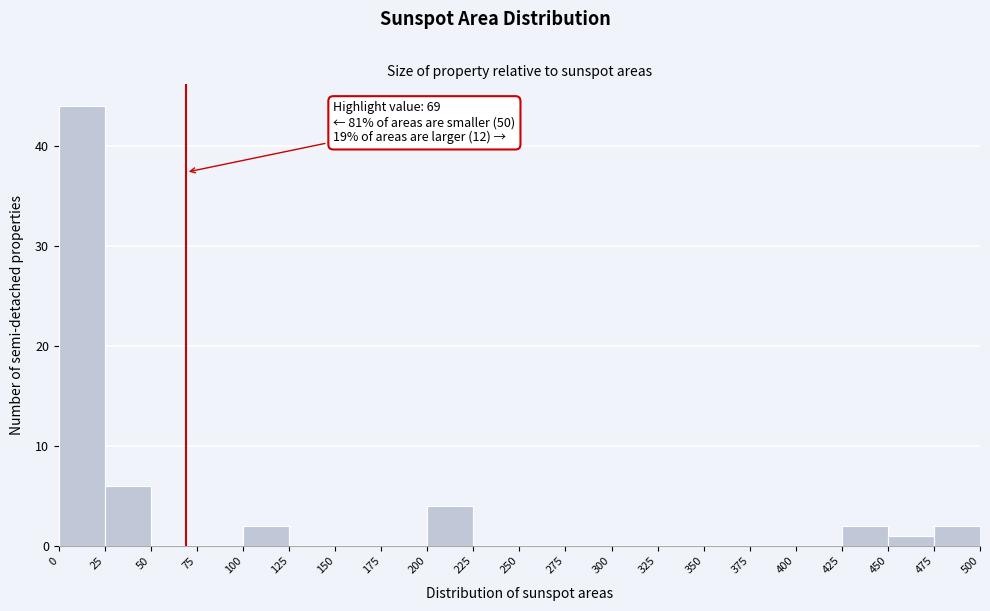

Which range on the x-axis has the tallest bar?

0 to 25